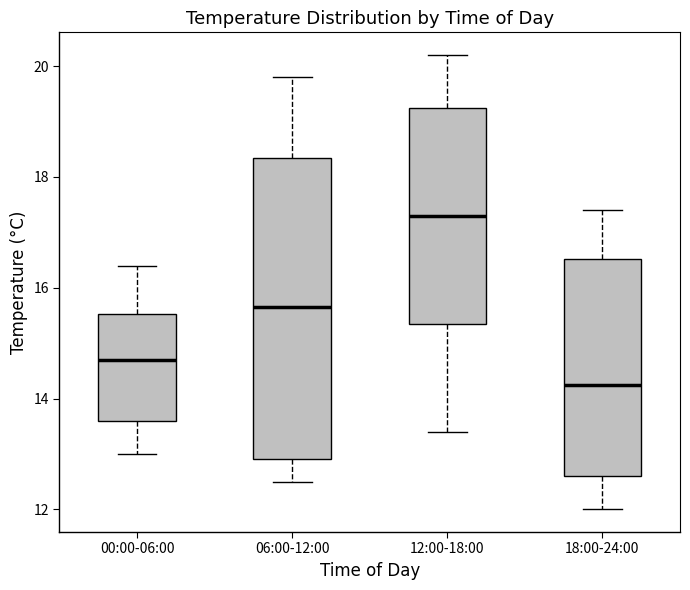

Reading left to right, read every box against the y-axis: the position of its median line, the range the box covers, and the ends of its whiskers. The values are not printed on the chart, so give them approximately, as read against the axis.

00:00-06:00: median 14.8, box 13.6 to 15.6, whiskers 13.0 to 16.4
06:00-12:00: median 15.6, box 13.0 to 18.4, whiskers 12.6 to 19.8
12:00-18:00: median 17.4, box 15.4 to 19.2, whiskers 13.4 to 20.2
18:00-24:00: median 14.2, box 12.6 to 16.6, whiskers 12.0 to 17.4